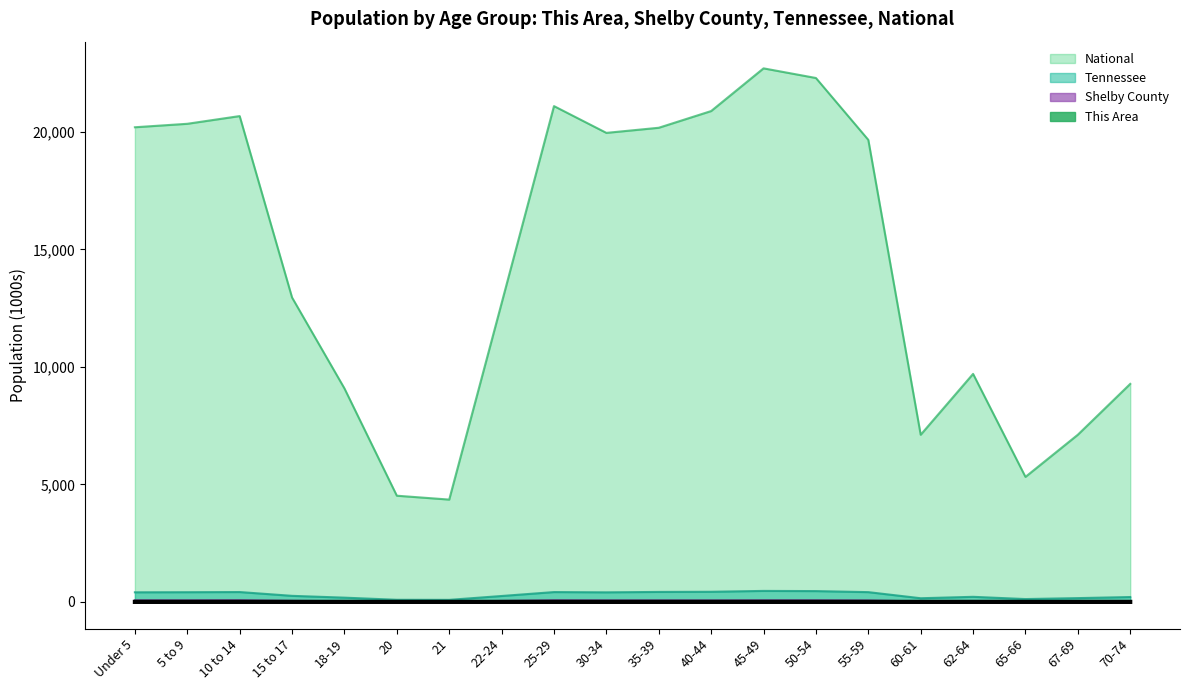

Rank the categories by This Area value from highest to lowest.

10 to 14, Under 5, 50-54, 5 to 9, 55-59, 45-49, 25-29, 40-44, 15 to 17, 35-39, 30-34, 22-24, 18-19, 62-64, 60-61, 70-74, 67-69, 21, 65-66, 20